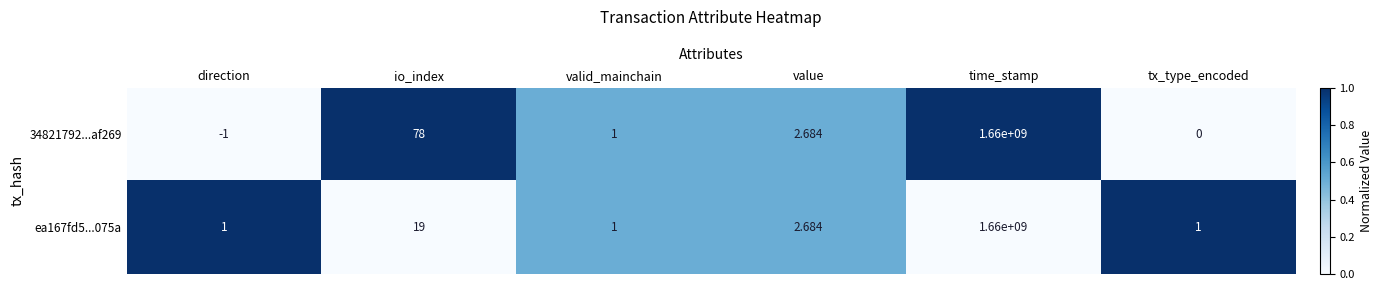

At which category is the sum across all series the highest?

time_stamp